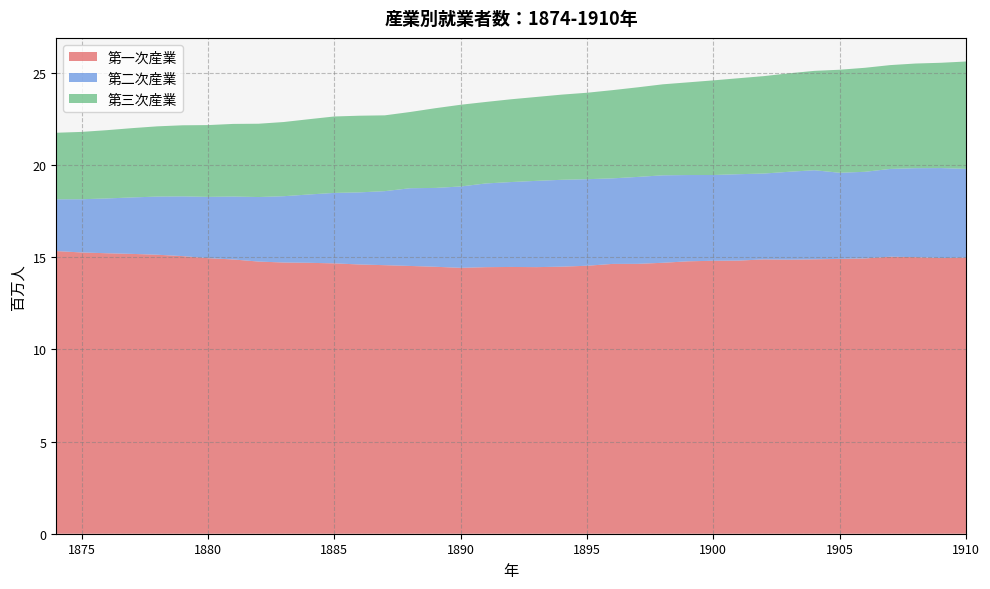

Reading right to left, list all the values displayed in this chart.

第一次産業: 1910=15.0	1909=14.9	1908=15.0	1907=15.0	1906=14.9	1905=14.9	1904=14.9	1903=14.9	1902=14.9	1901=14.8	1900=14.8	1899=14.8	1898=14.7	1897=14.6	1896=14.6	1895=14.5	1894=14.5	1893=14.5	1892=14.5	1891=14.5	1890=14.4	1889=14.5	1888=14.5	1887=14.6	1886=14.6	1885=14.7	1884=14.7	1883=14.7	1882=14.8	1881=14.9	1880=14.9	1879=15.1	1878=15.1	1877=15.2	1876=15.2	1875=15.3	1874=15.3
第二次産業: 1910=4.8	1909=4.9	1908=4.8	1907=4.8	1906=4.7	1905=4.7	1904=4.8	1903=4.8	1902=4.7	1901=4.7	1900=4.7	1899=4.7	1898=4.7	1897=4.7	1896=4.6	1895=4.7	1894=4.7	1893=4.7	1892=4.6	1891=4.5	1890=4.4	1889=4.3	1888=4.2	1887=4.0	1886=3.9	1885=3.8	1884=3.7	1883=3.6	1882=3.5	1881=3.4	1880=3.3	1879=3.2	1878=3.2	1877=3.1	1876=3.0	1875=2.9	1874=2.8
第三次産業: 1910=5.8	1909=5.7	1908=5.7	1907=5.6	1906=5.6	1905=5.6	1904=5.4	1903=5.3	1902=5.3	1901=5.2	1900=5.1	1899=5.0	1898=4.9	1897=4.9	1896=4.8	1895=4.7	1894=4.6	1893=4.6	1892=4.5	1891=4.4	1890=4.4	1889=4.3	1888=4.1	1887=4.1	1886=4.2	1885=4.1	1884=4.1	1883=4.0	1882=4.0	1881=3.9	1880=3.9	1879=3.9	1878=3.8	1877=3.8	1876=3.7	1875=3.7	1874=3.6